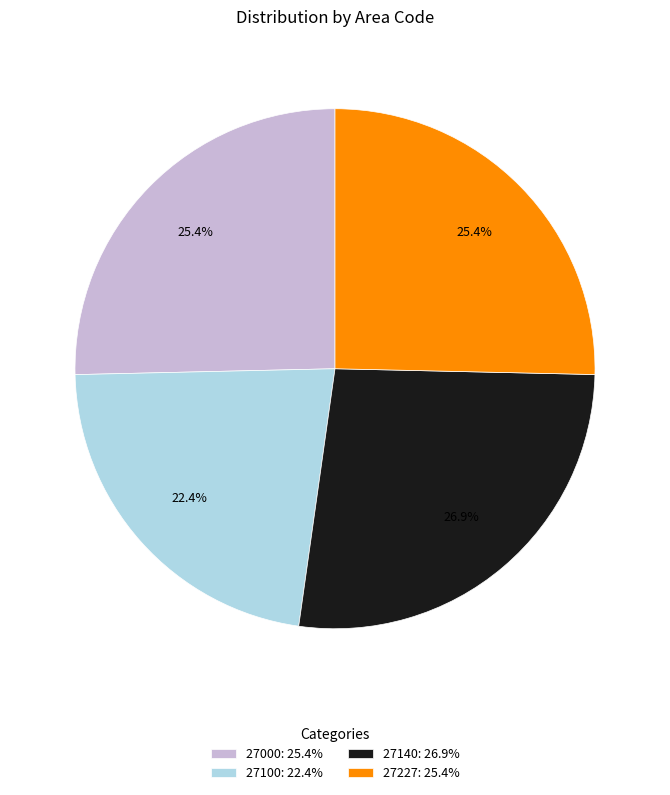

Is there a majority slice in this chart?

No